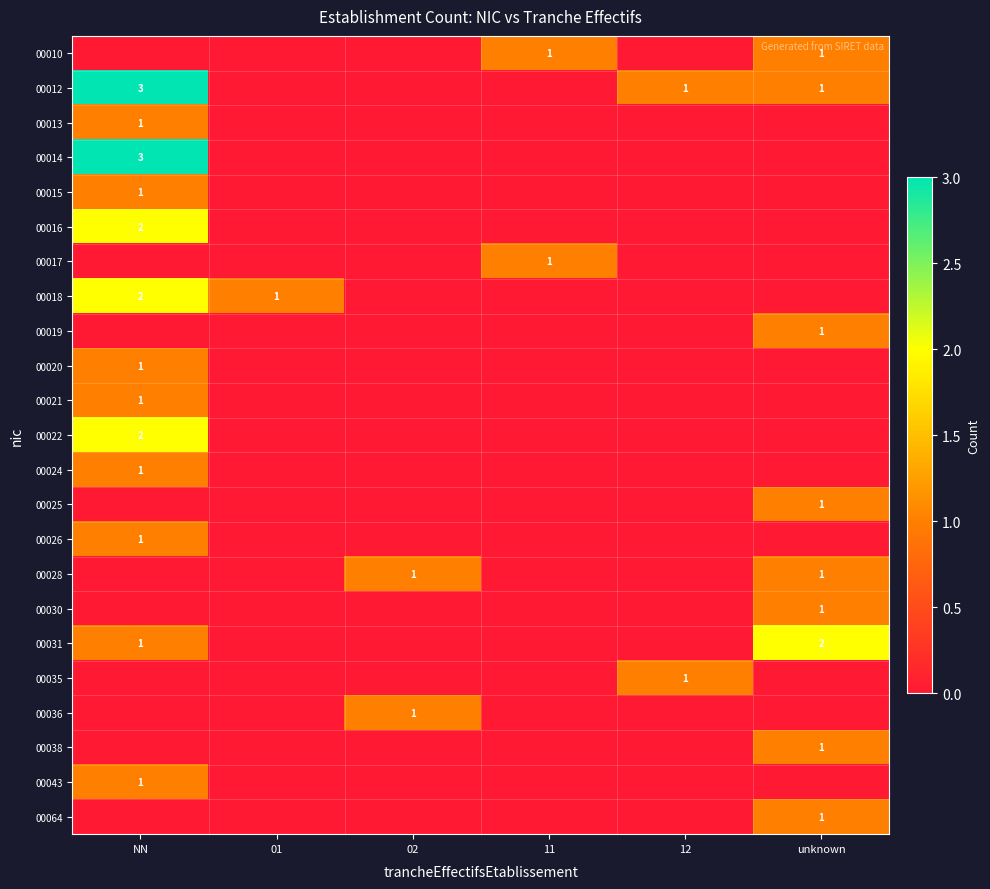

The value of 00018 at 01 is 1. True or false?

True